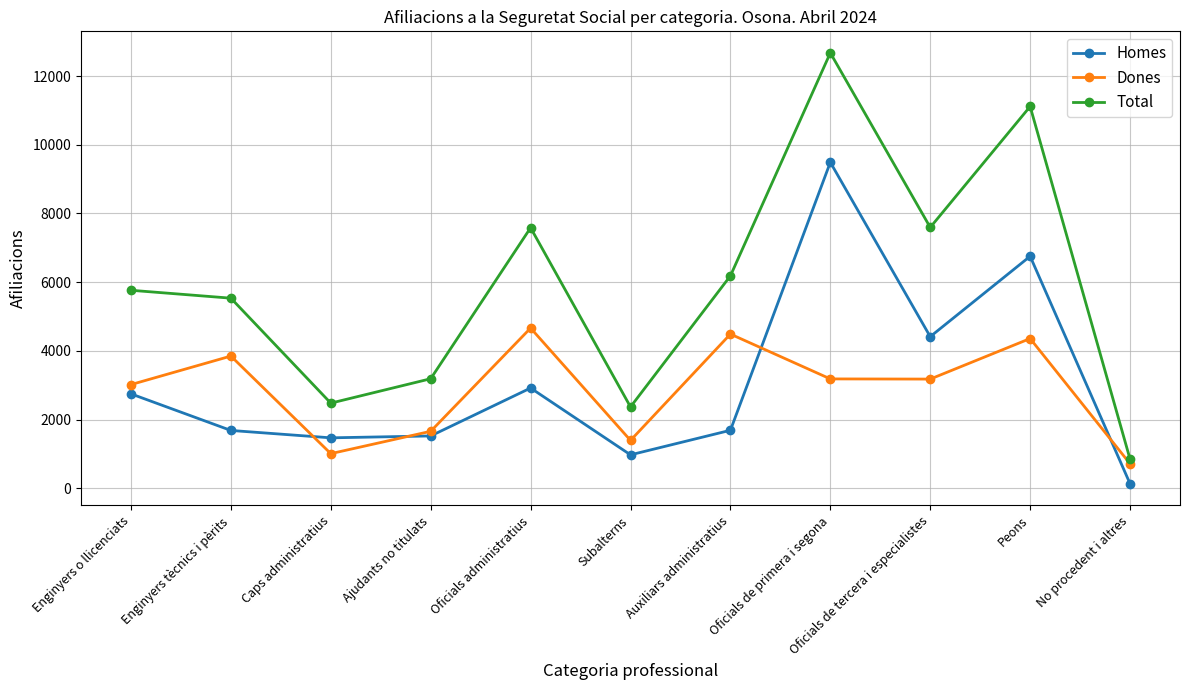

True or false: Total and Homes cross at least once.

False